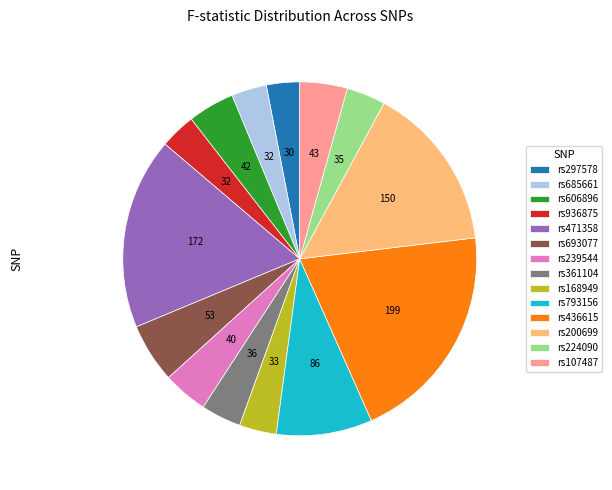

Which category has the biggest portion of the pie?

rs436615